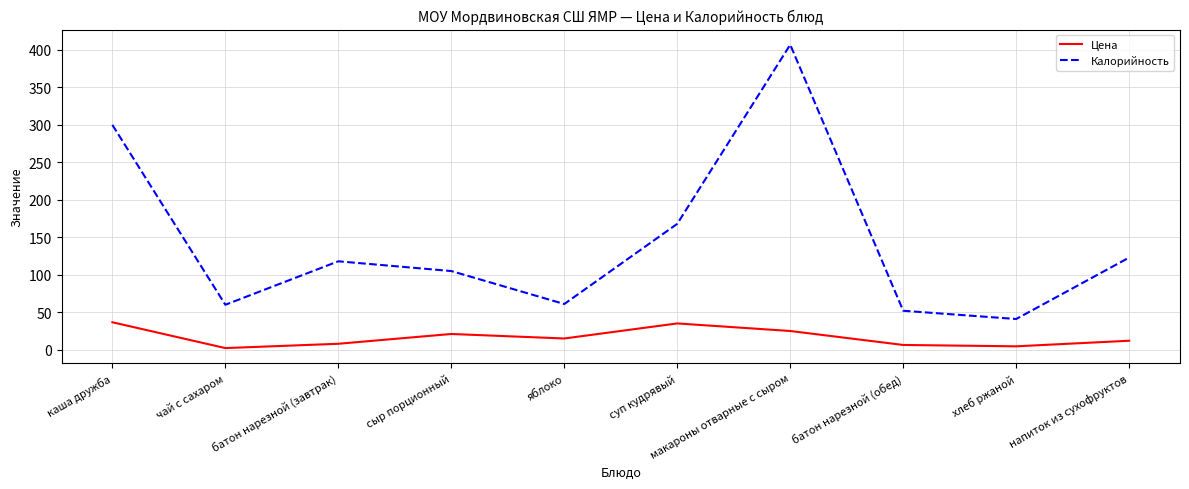

What are all the series names shown in the legend?

Цена, Калорийность